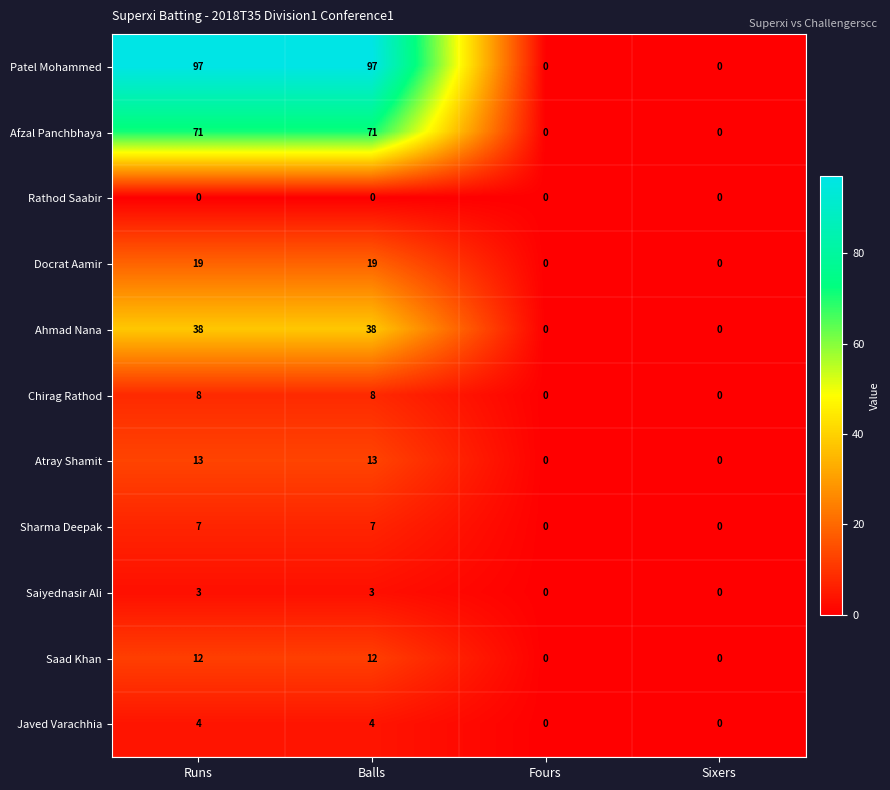

Which series has the largest total across all categories?

Patel Mohammed